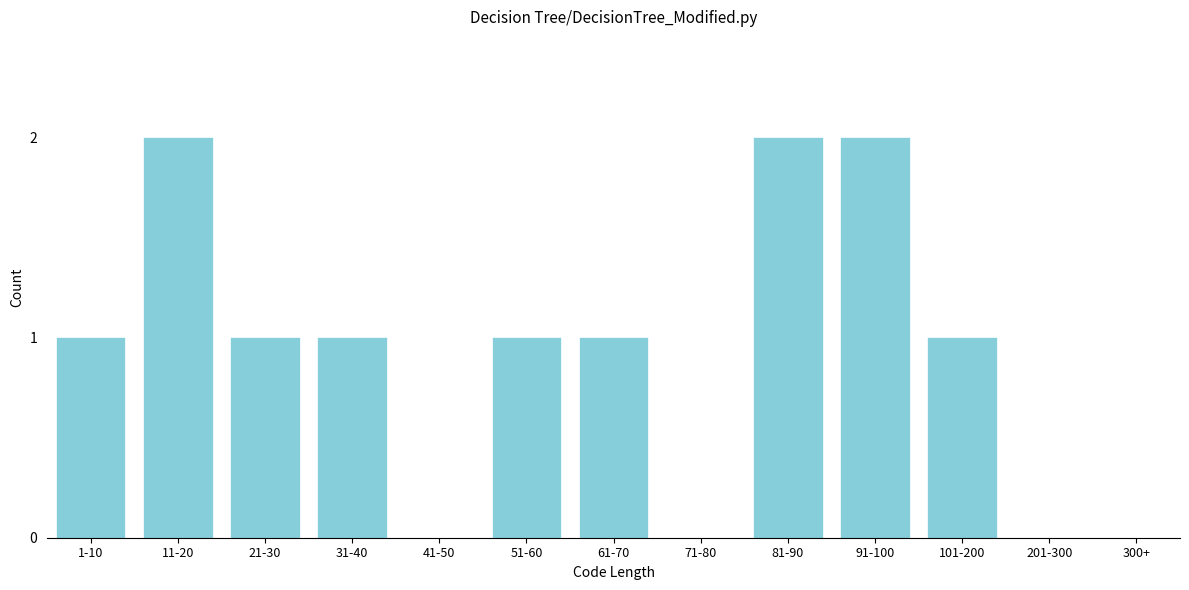

Reading left to right, what are all the values shown in this chart?

1-10=1	11-20=2	21-30=1	31-40=1	41-50=0	51-60=1	61-70=1	71-80=0	81-90=2	91-100=2	101-200=1	201-300=0	300+=0